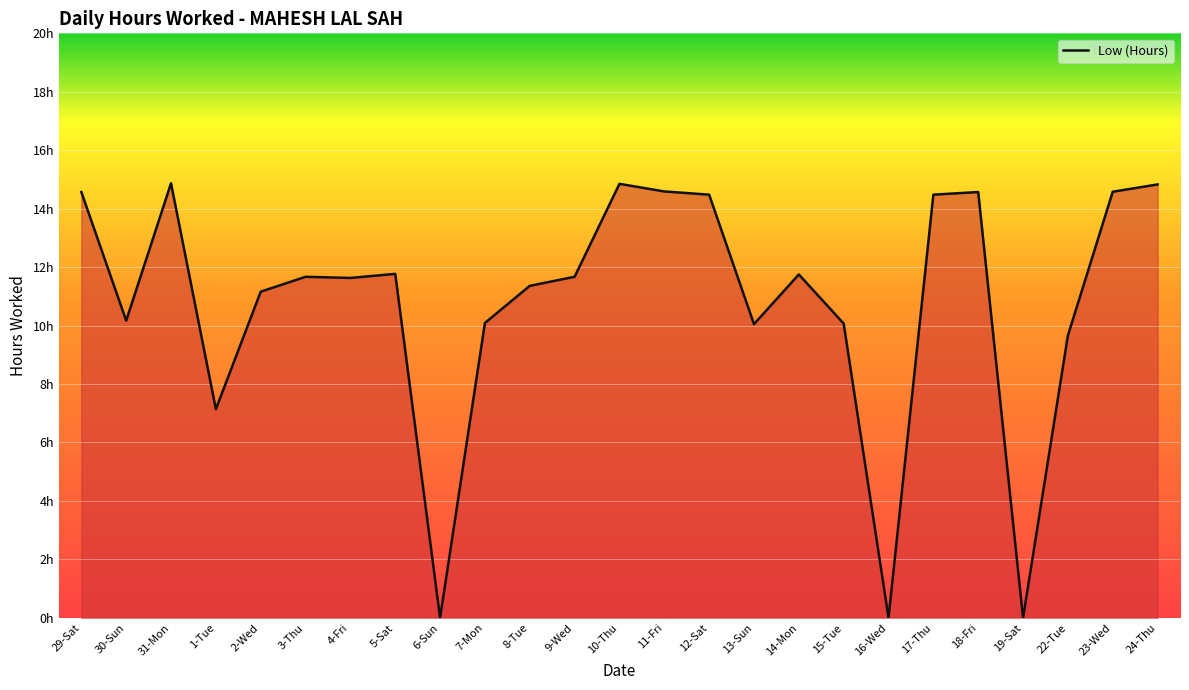

List the labels in order of value, smallest first.

6-Sun, 16-Wed, 19-Sat, 1-Tue, 22-Tue, 13-Sun, 15-Tue, 7-Mon, 30-Sun, 2-Wed, 8-Tue, 4-Fri, 3-Thu, 9-Wed, 14-Mon, 5-Sat, 12-Sat, 17-Thu, 29-Sat, 18-Fri, 23-Wed, 11-Fri, 24-Thu, 10-Thu, 31-Mon